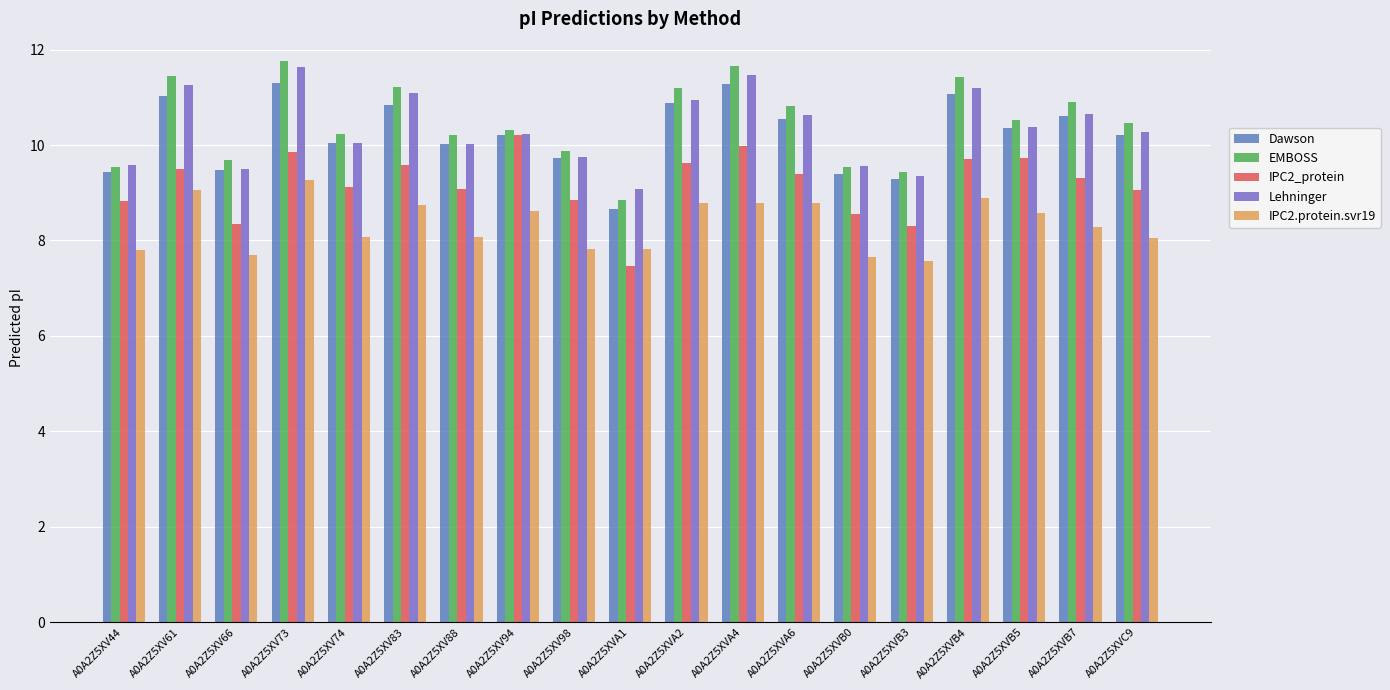

What is the sum of all EMBOSS values?

199.1